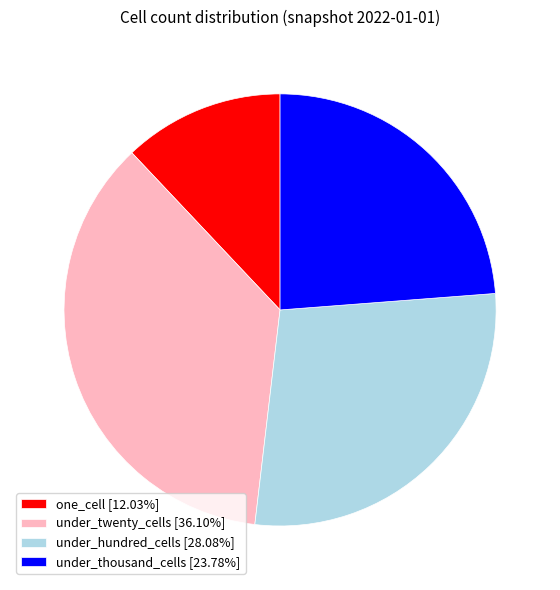

Approximately how many times larger is the value at under_twenty_cells [36.10%] compared to under_hundred_cells [28.08%]?

1.3